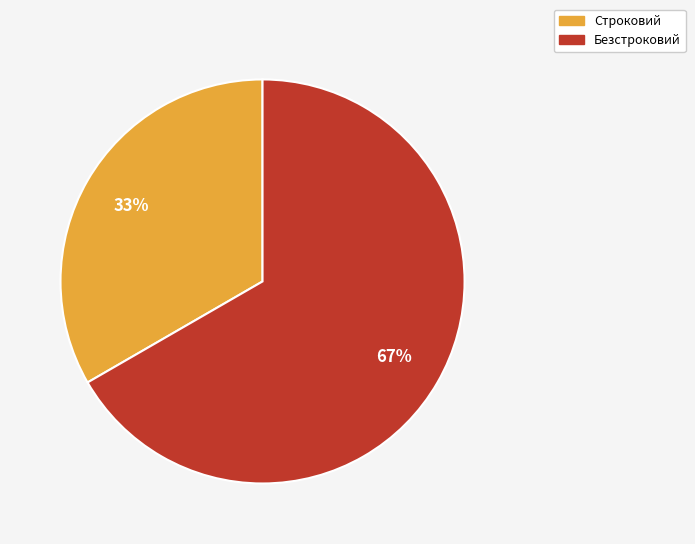

To the nearest percent, what is the combined percentage of Строковий and Безстроковий?

100%